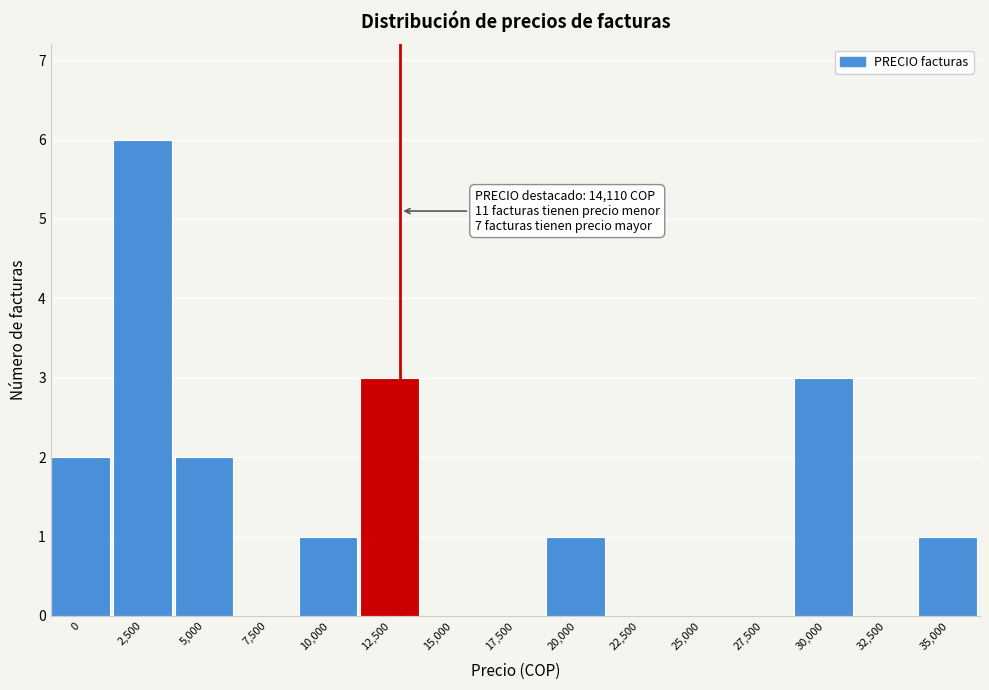

Reading left to right, extract all data points from this chart.

0=2	2,500=6	5,000=2	7,500=0	10,000=1	12,500=3	15,000=0	17,500=0	20,000=1	22,500=0	25,000=0	27,500=0	30,000=3	32,500=0	35,000=1